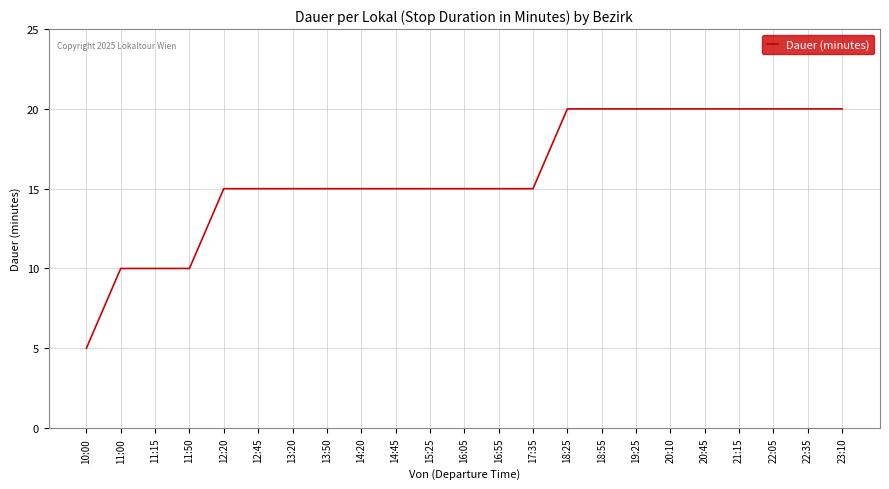

Which label corresponds to the smallest value in the chart?

10:00